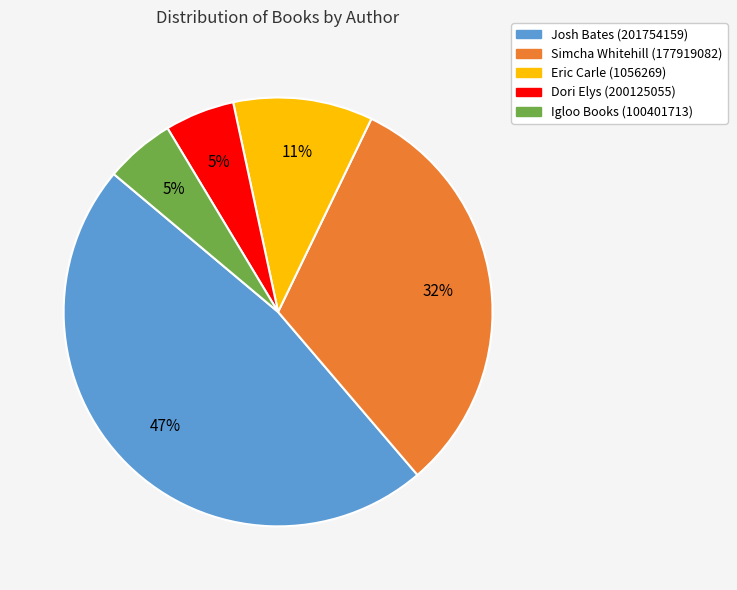

Does Eric Carle (1056269) account for over 50% of the chart?

No